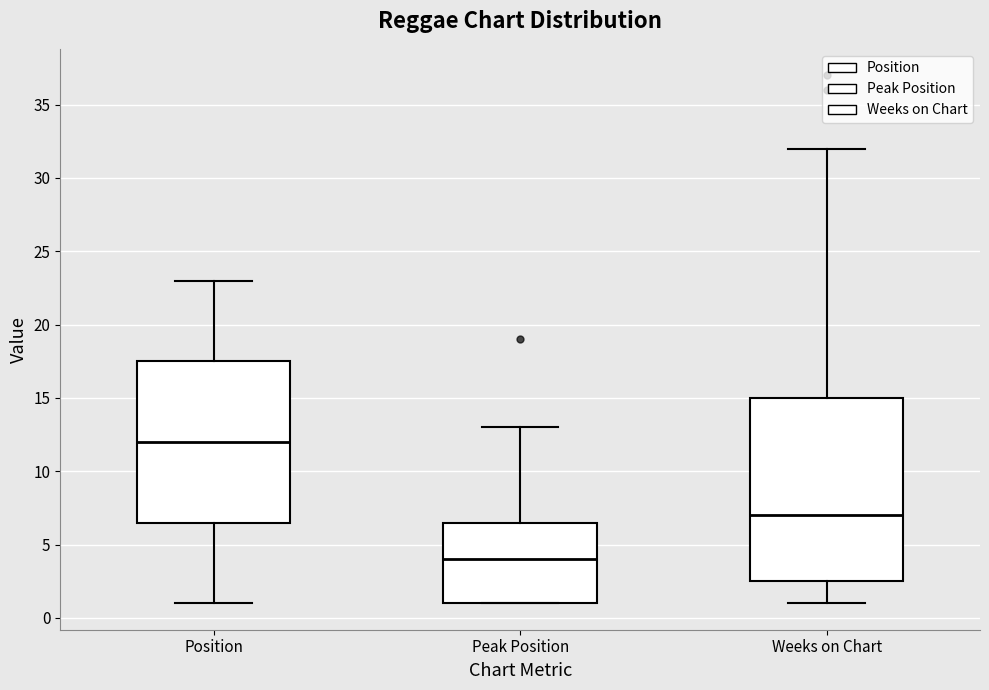

Reading left to right, read every box against the y-axis: the position of its median line, the range the box covers, and the ends of its whiskers. The values are not printed on the chart, so give them approximately, as read against the axis.

Position: median 12.0, box 6.5 to 17.5, whiskers 1.0 to 23.0
Peak Position: median 4.0, box 1.0 to 6.5, whiskers 1.0 to 13.0
Weeks on Chart: median 7.0, box 2.5 to 15.0, whiskers 1.0 to 32.0